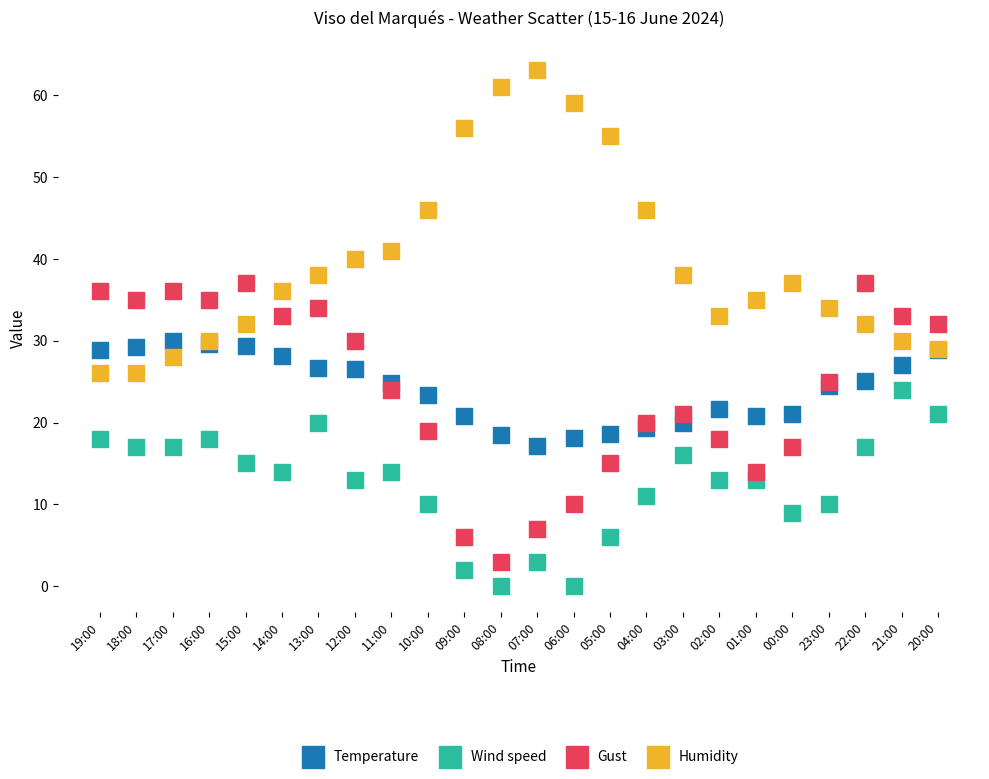

Which series has the largest Y range (max minus min)?

Humidity